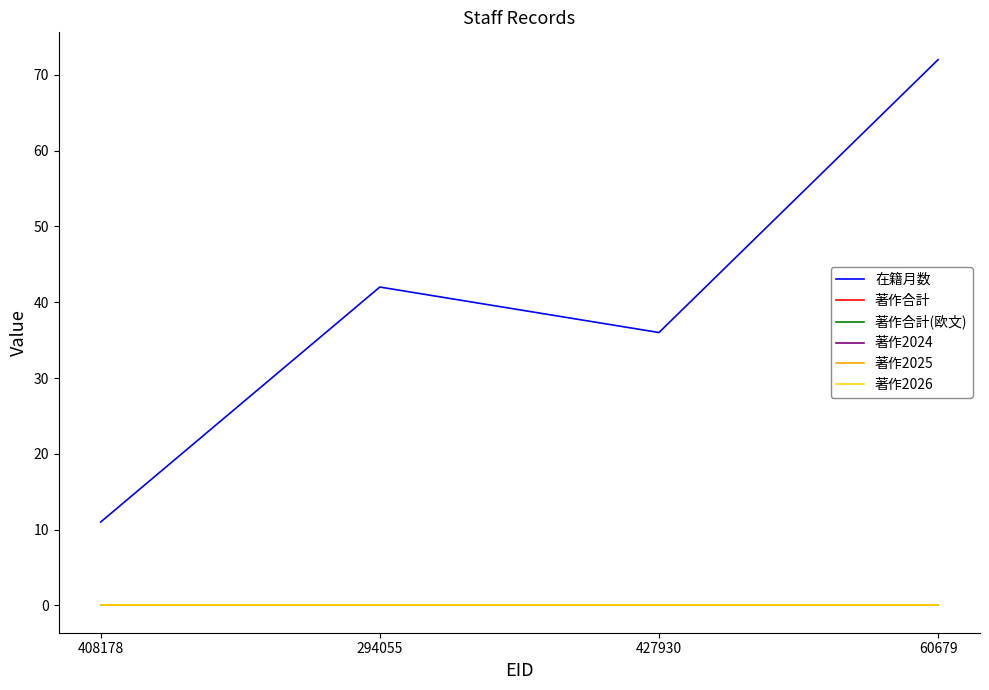

List the labels in order of 著作合計 value, smallest first.

408178, 294055, 427930, 60679